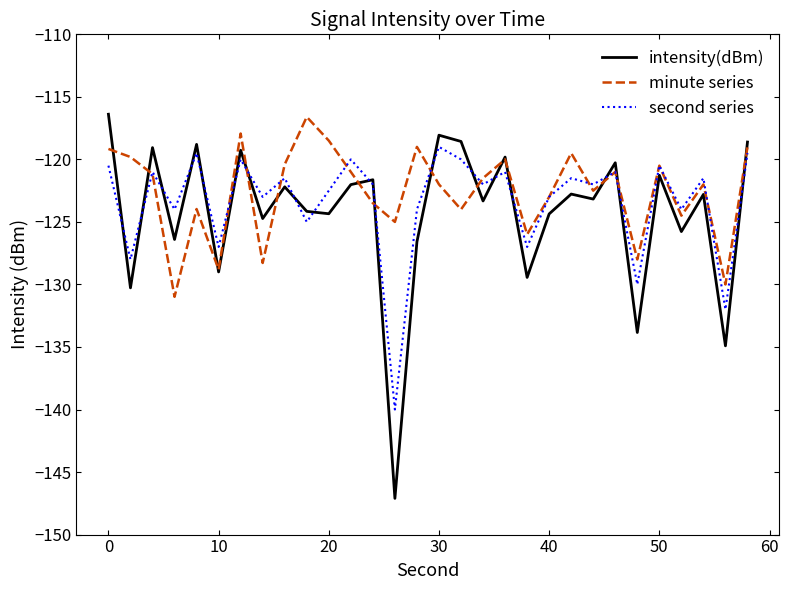

Which series has the widest spread of values?

intensity(dBm)